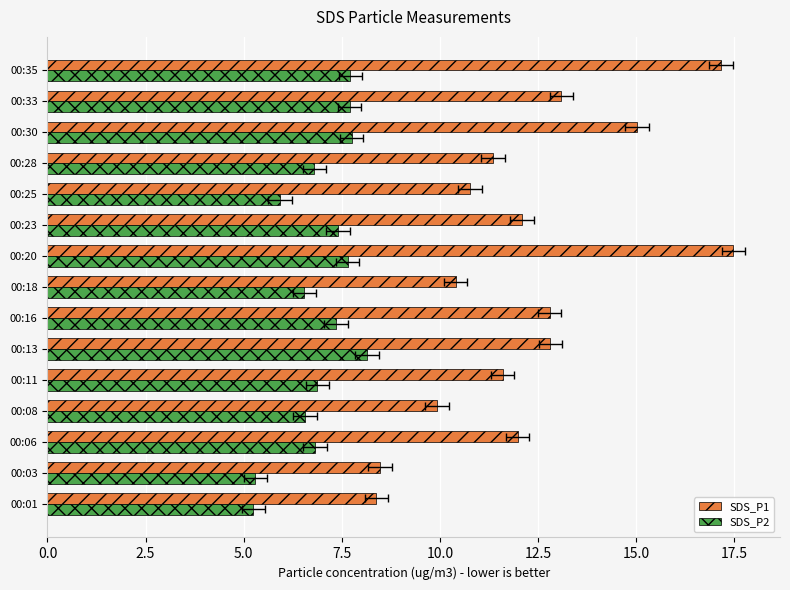

How many data points in SDS_P2 are above 6?

12